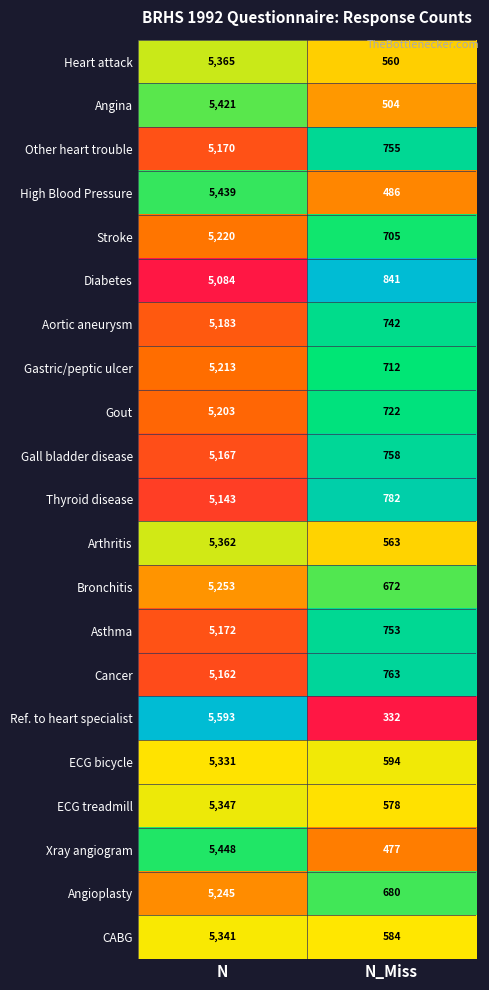

At which category is the sum across all series the highest?

N